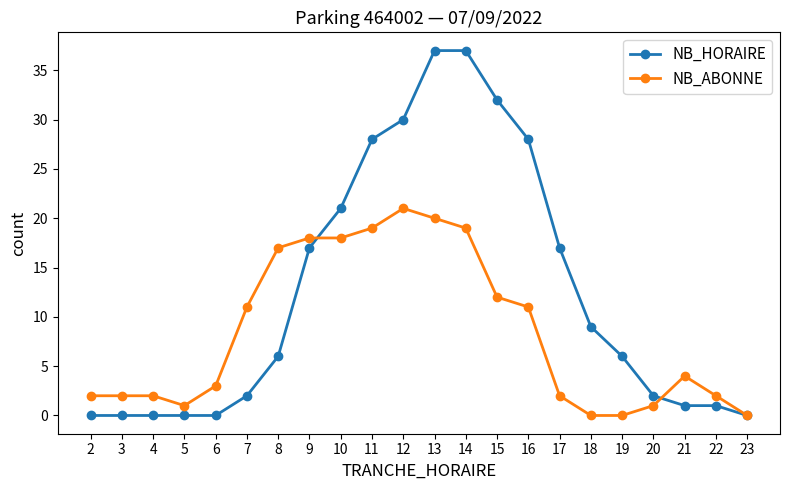

How many data points does each series have?

22